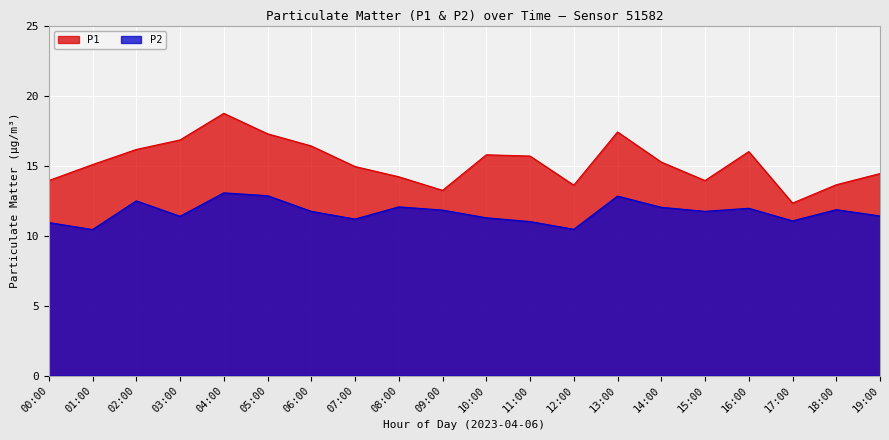

How many lines are shown in the chart?

2